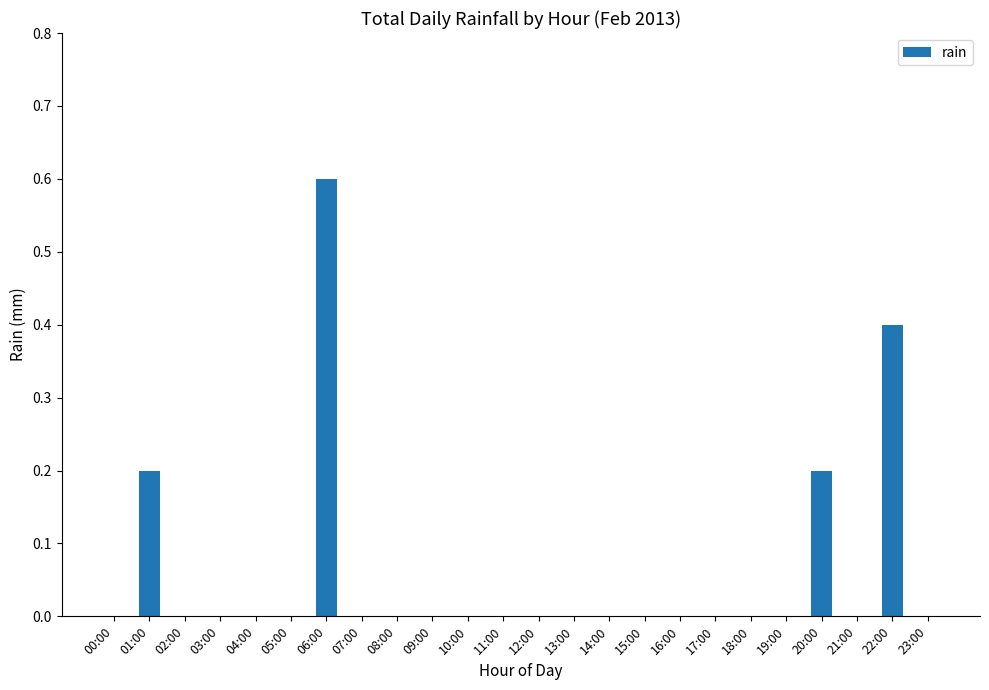

What is the sum of all values?

1.4